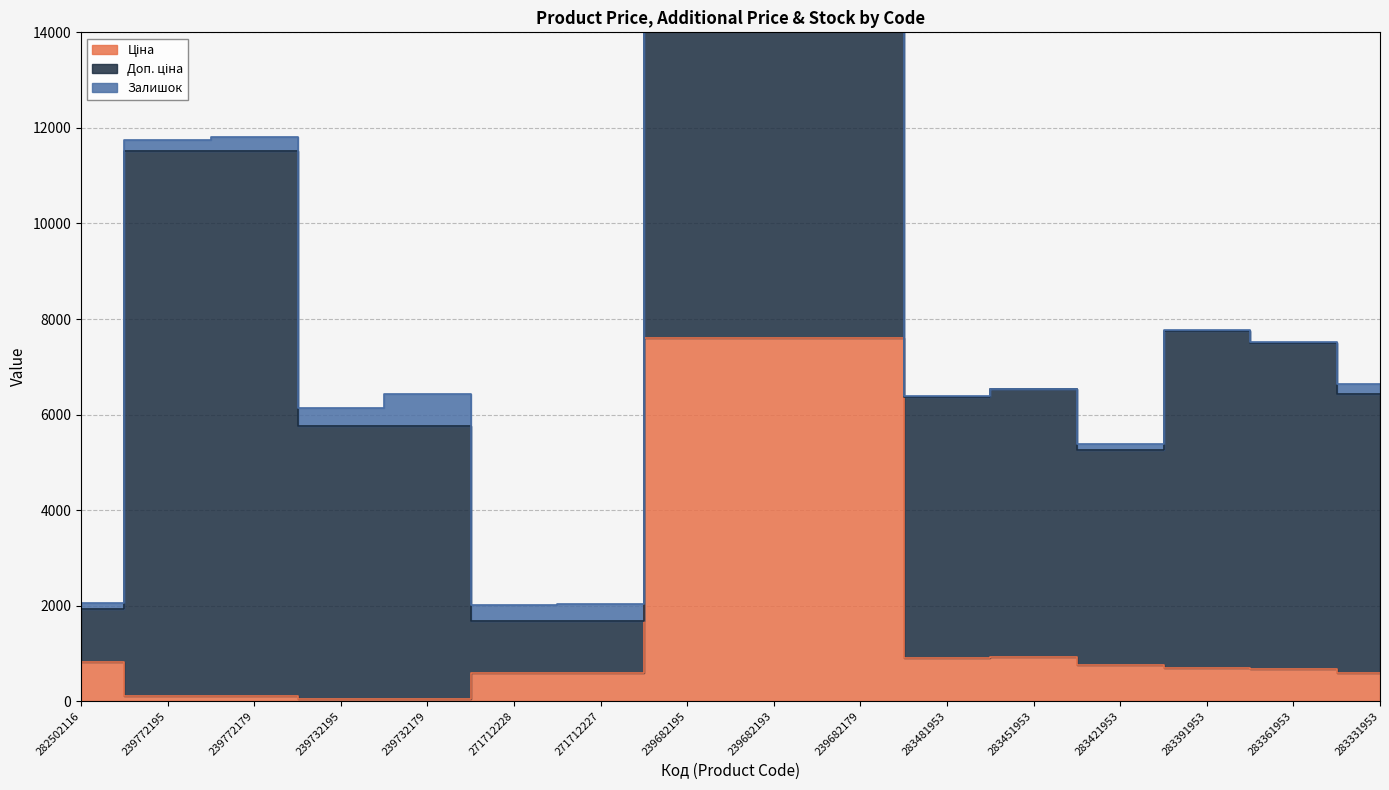

Does the chart have visible grid lines?

Yes